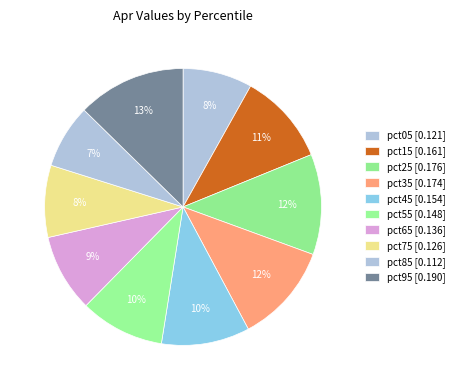

Count the number of slices in the pie.

10